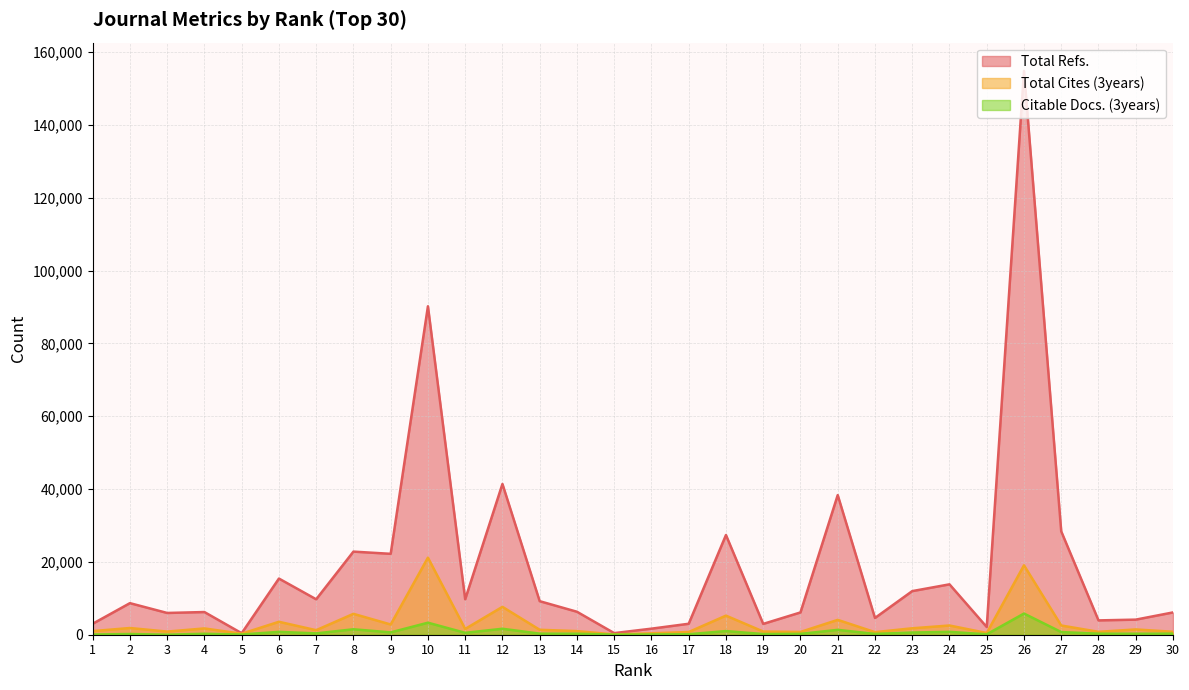

True or false: Citable Docs. (3years) and Total Refs. cross at least once.

False